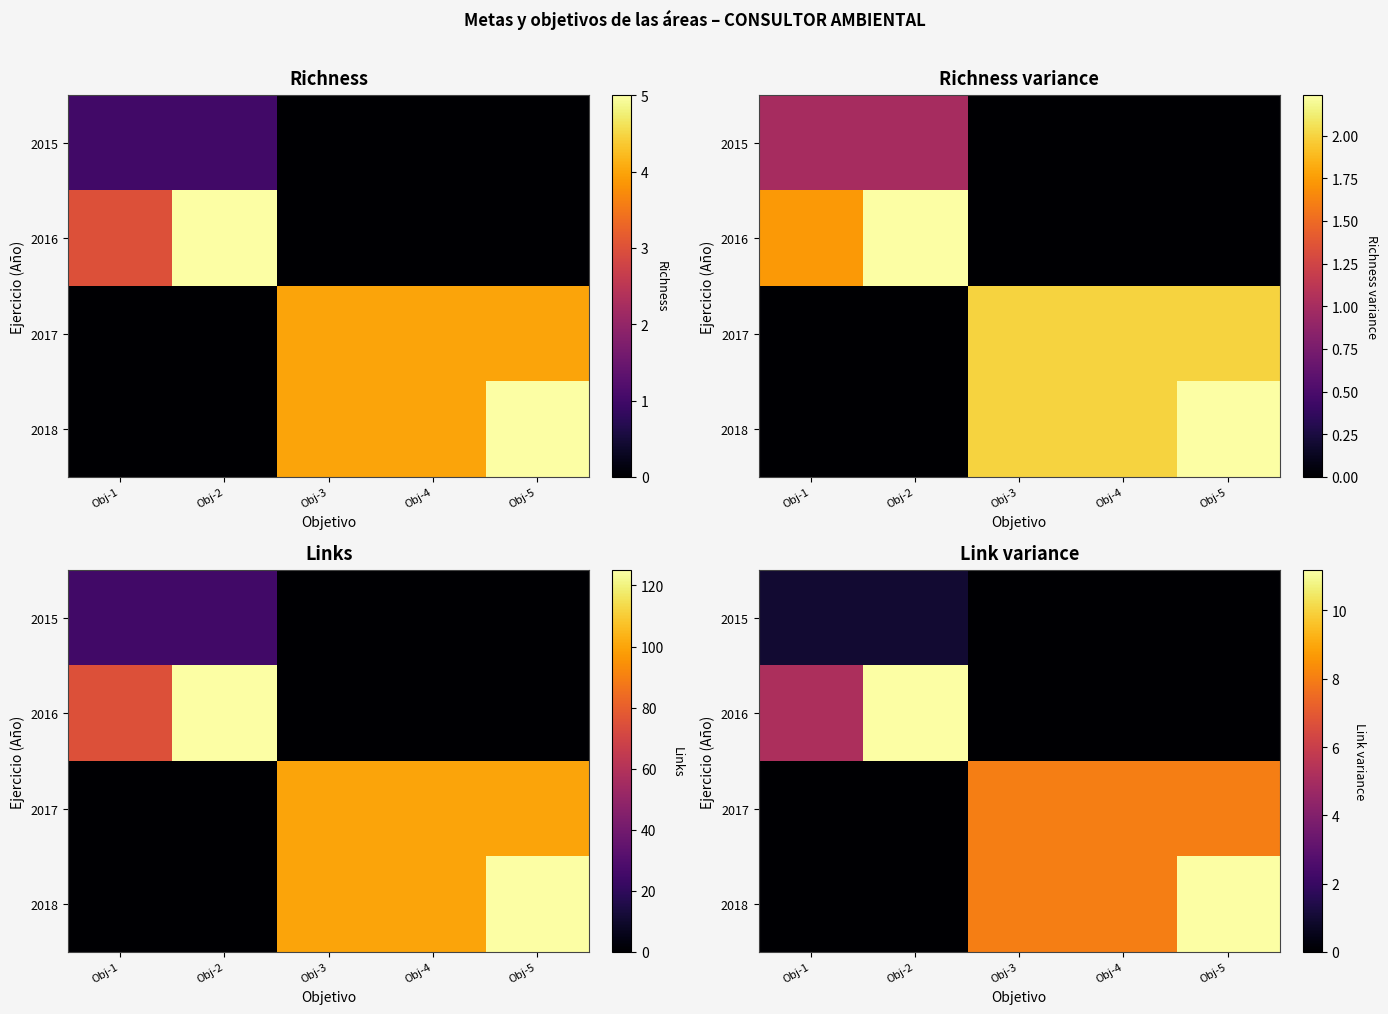

List the series in order of their peak value, lowest first.

2015, 2017, 2016, 2018